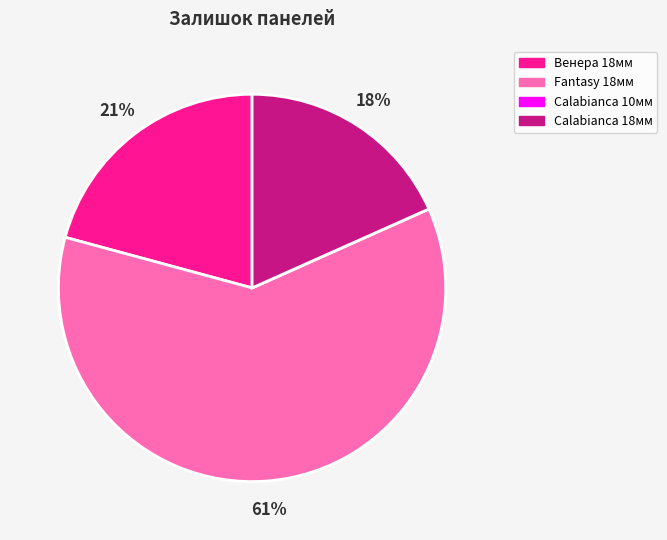

To the nearest percent, what is the difference between the largest and smallest slice percentages?

61%